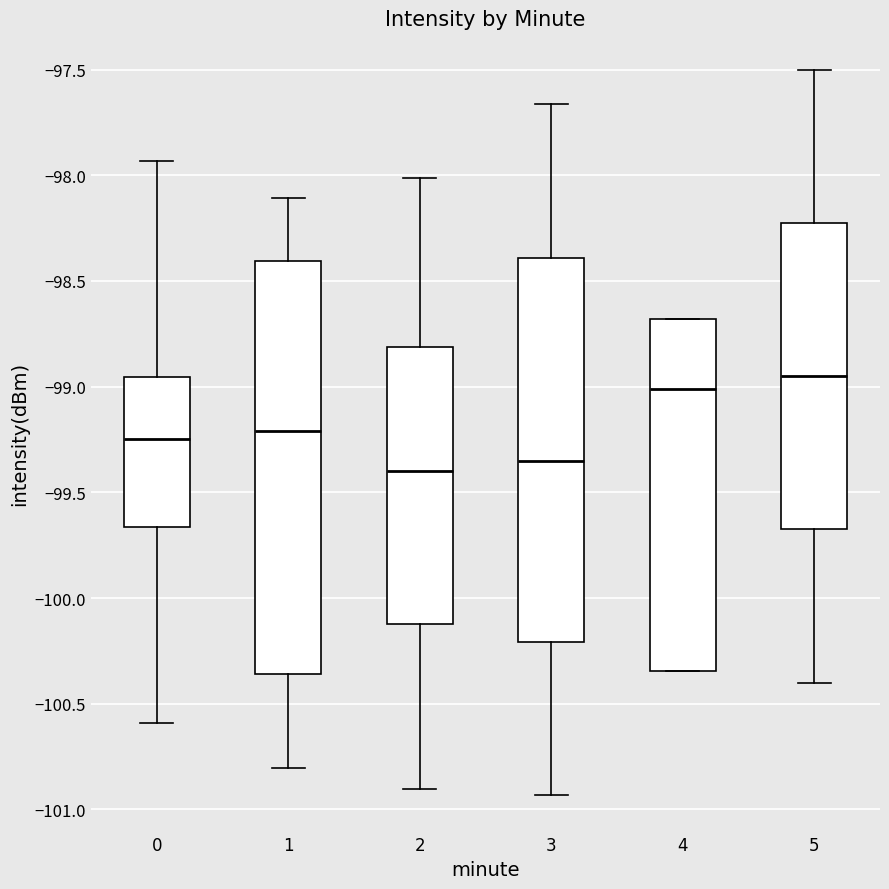

Reading left to right, transcribe this box plot: for each box, give where its median line is, the range the box spans, and where its two whiskers end, as read against the y-axis. The values are not printed on the chart, so give them approximately, as read against the axis.

0: median -99.25, box -99.65 to -98.95, whiskers -100.60 to -97.95
1: median -99.20, box -100.35 to -98.40, whiskers -100.80 to -98.10
2: median -99.40, box -100.10 to -98.80, whiskers -100.90 to -98.00
3: median -99.35, box -100.20 to -98.40, whiskers -100.95 to -97.65
4: median -99.00, box -100.35 to -98.70, whiskers -100.35 to -98.70
5: median -98.95, box -99.65 to -98.20, whiskers -100.40 to -97.50